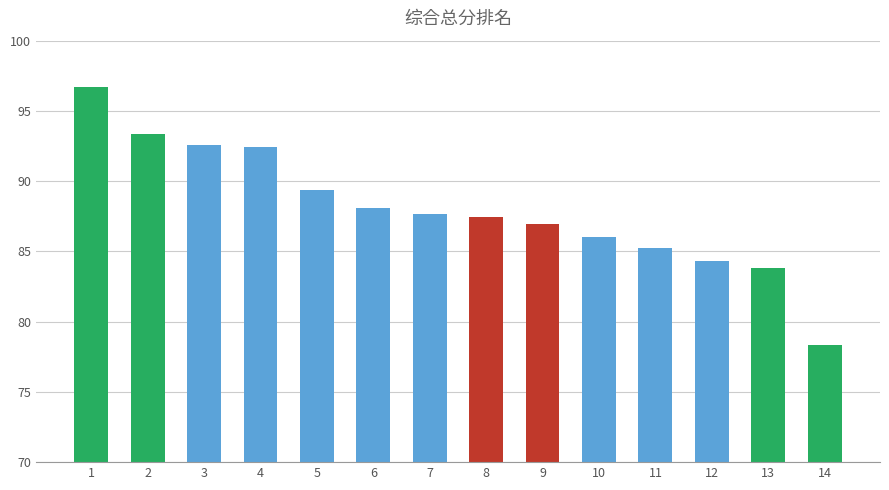

At which label is the value closest to 87?

9